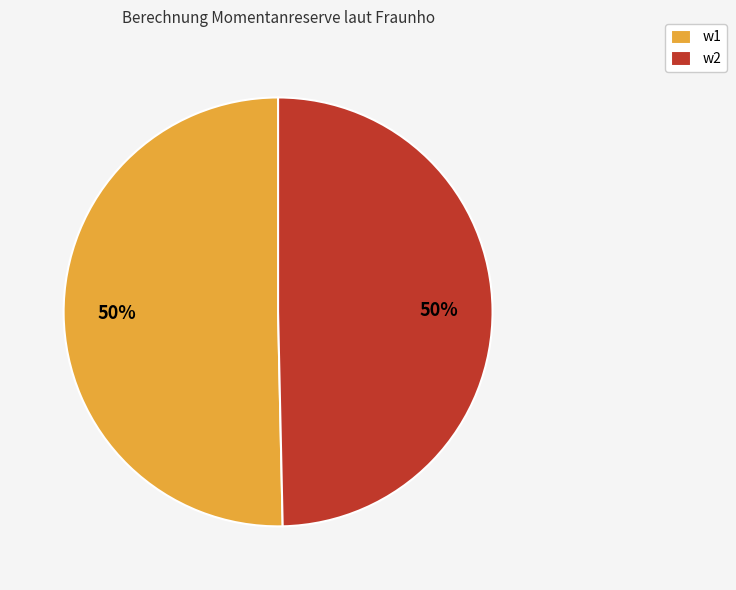

To the nearest percent, what is the combined percentage of w1 and w2?

100%